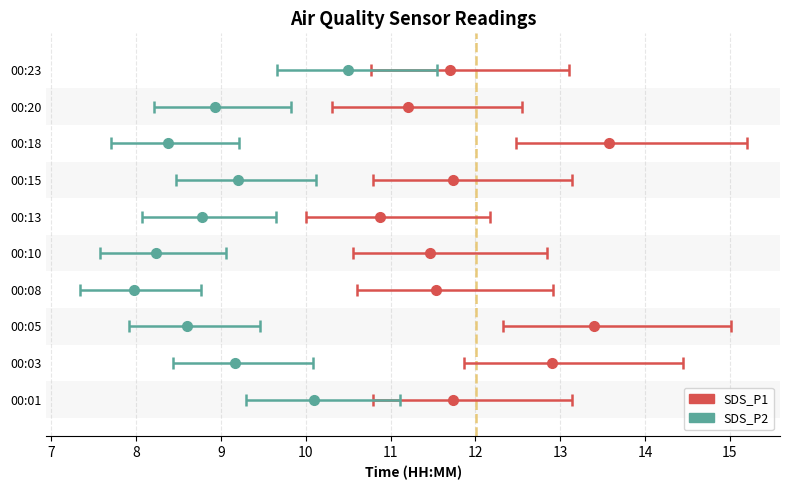

Reading left to right, transcribe all the data shown in this chart.

SDS_P1: 00:01=11.7	00:03=12.9	00:05=13.4	00:08=11.5	00:10=11.5	00:13=10.9	00:15=11.7	00:18=13.6	00:20=11.2	00:23=11.7
SDS_P2: 00:01=10.1	00:03=9.2	00:05=8.6	00:08=8.0	00:10=8.2	00:13=8.8	00:15=9.2	00:18=8.4	00:20=8.9	00:23=10.5